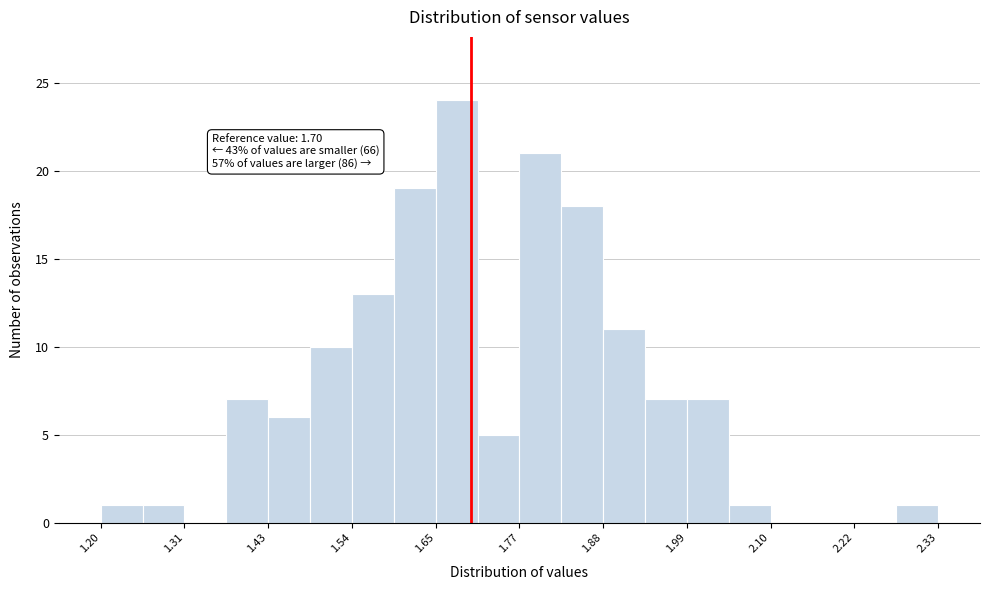

Around what value on the x-axis is the tallest bar? Give the approximate position of its centre, as read against the axis.

1.68